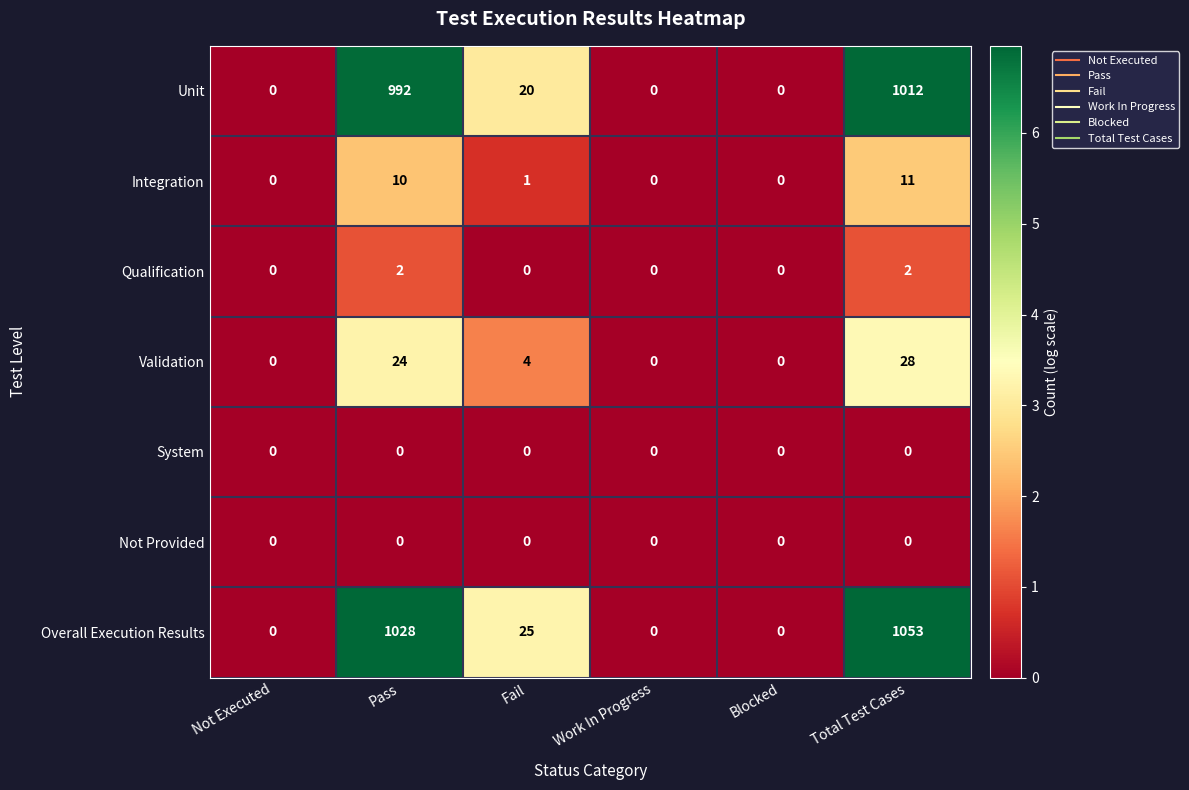

True or false: Overall Execution Results has a value of 1028 at Pass.

True